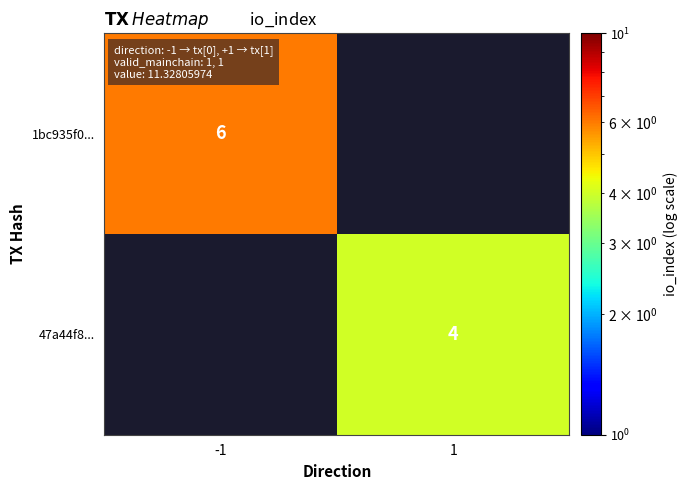

The 1bc935f0... series shows 10.4 at -1. True or false?

False